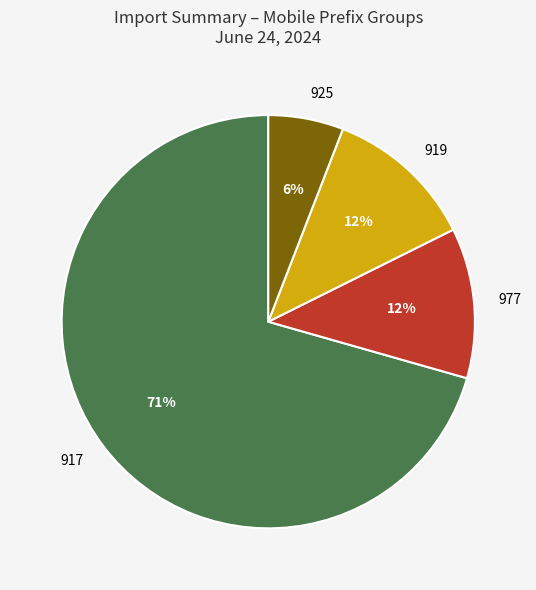

What percentage is the 919 slice, to the nearest percent?

12%